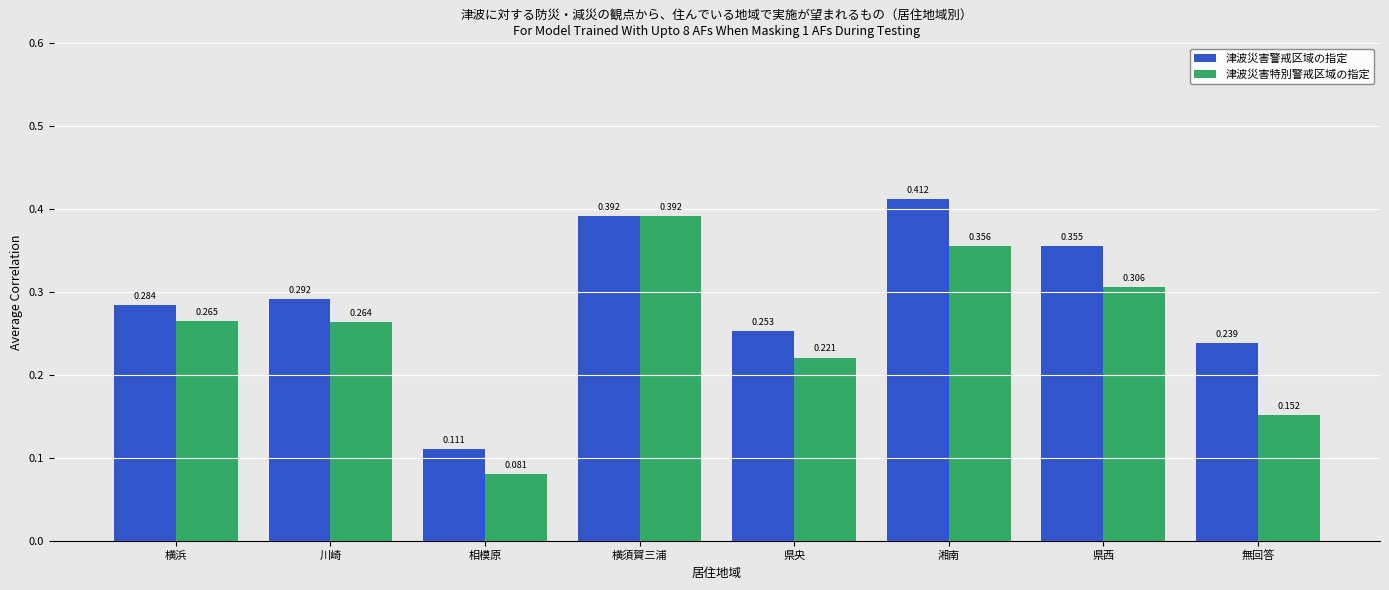

Which series changed the most between 横須賀三浦 and 無回答?

津波災害特別警戒区域の指定